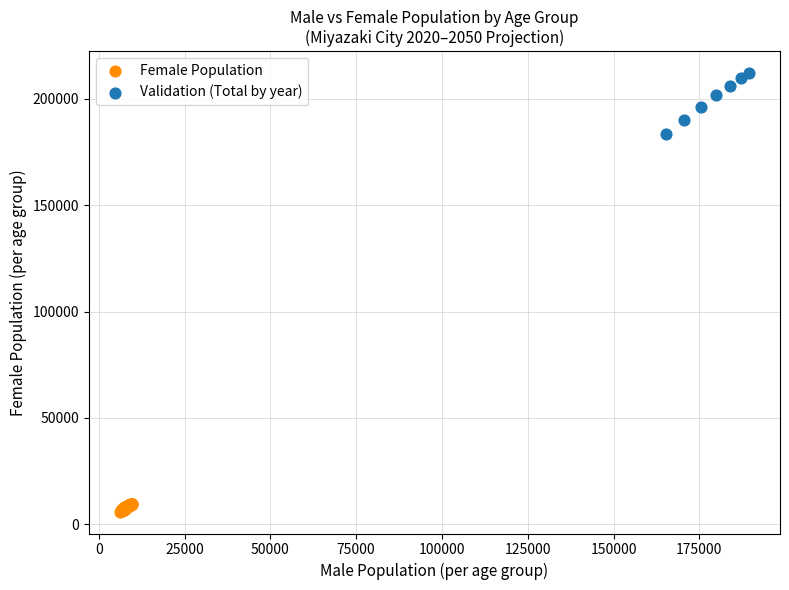

Which series has the largest Y range (max minus min)?

Validation (Total by year)